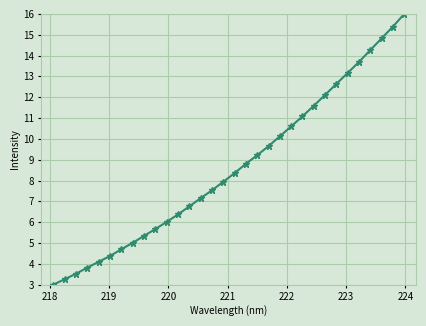

What is the value of the 23rd point from the left?

11.1